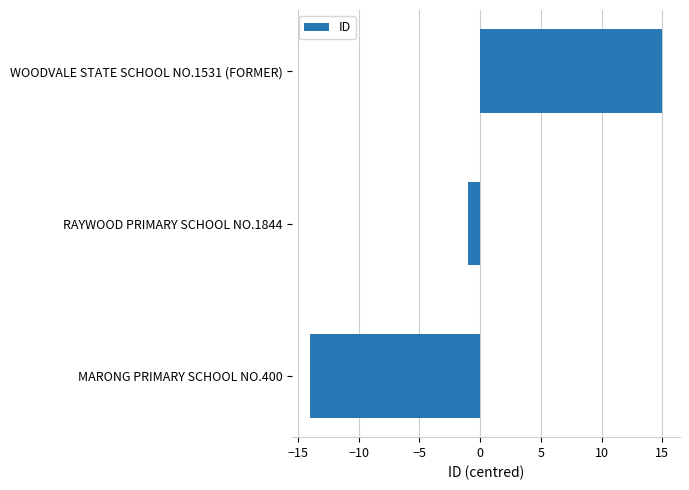

Rank the categories by value from lowest to highest.

MARONG PRIMARY SCHOOL NO.400, RAYWOOD PRIMARY SCHOOL NO.1844, WOODVALE STATE SCHOOL NO.1531 (FORMER)